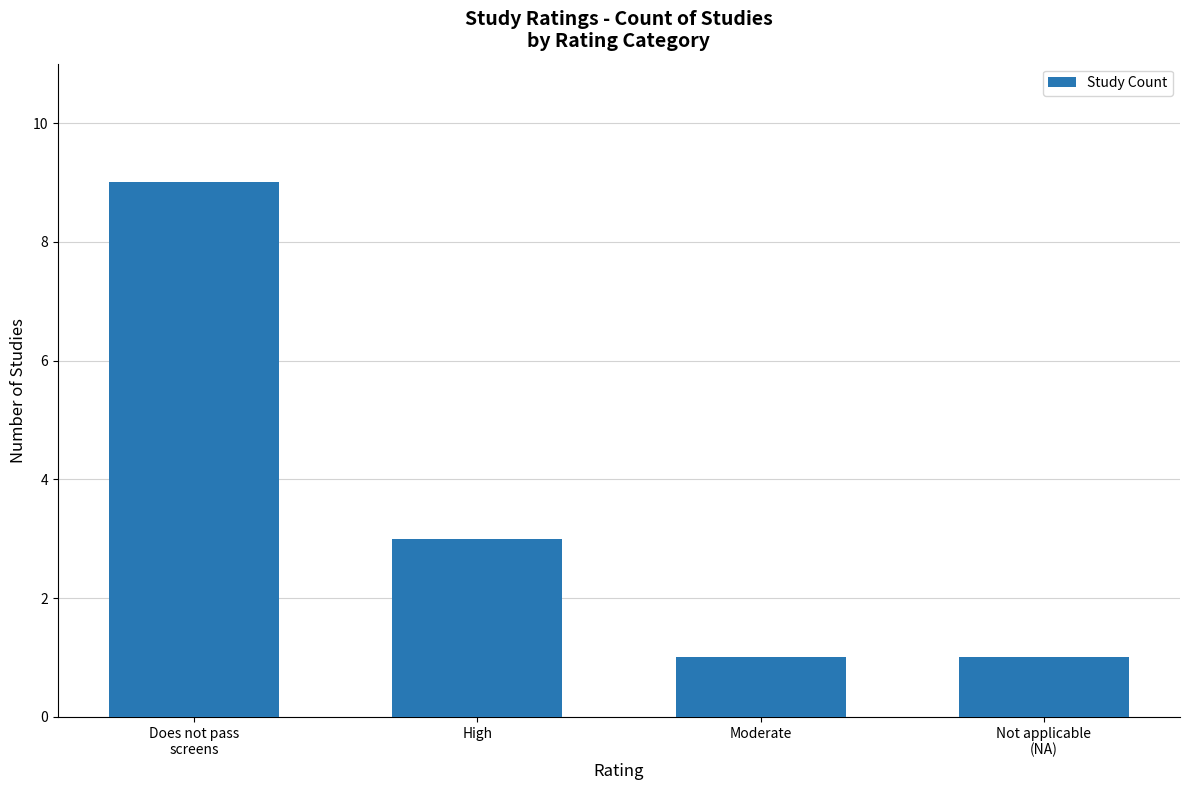

What is the sum of all values?

14